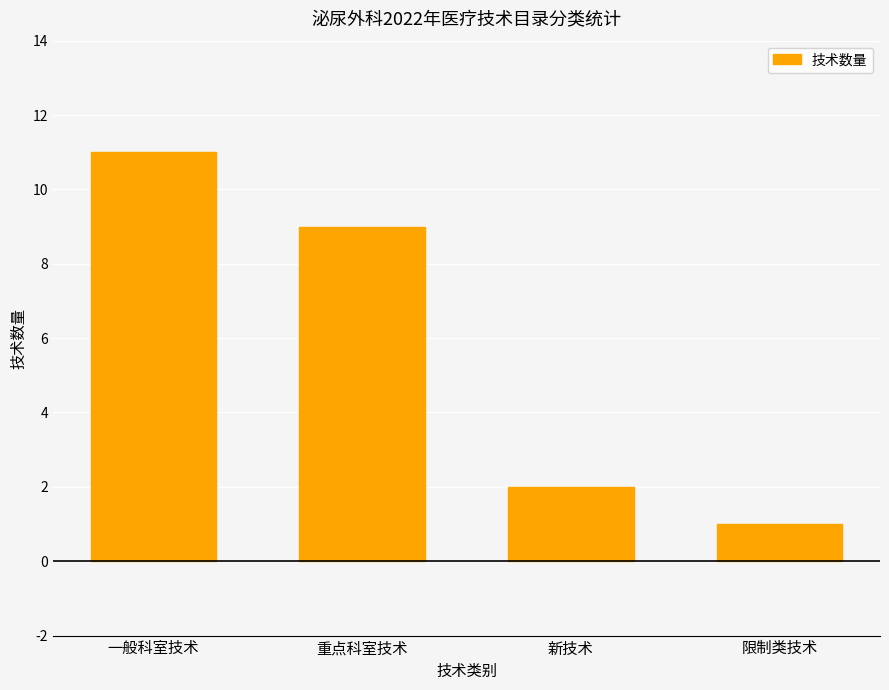

Which label corresponds to the smallest value in the chart?

限制类技术